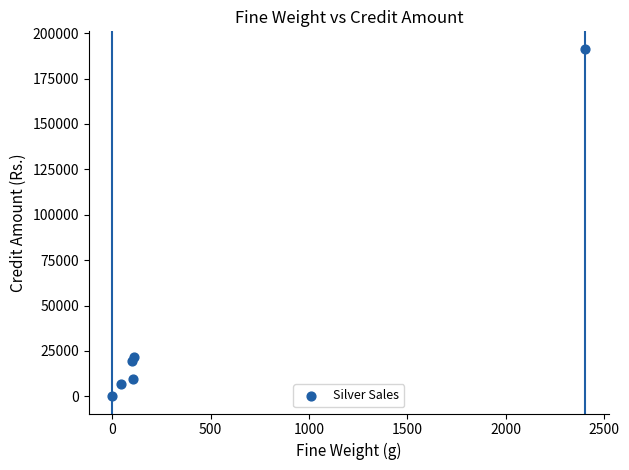

What is the average Y value?

41504.1